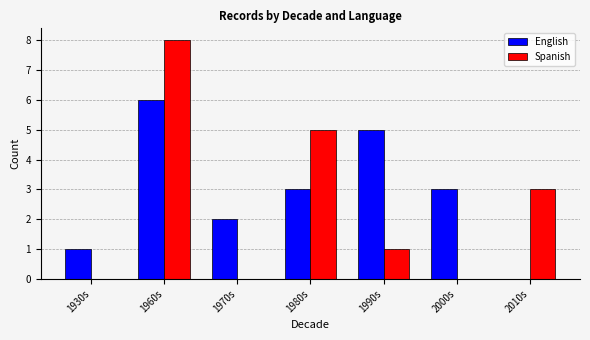

The English series shows 5 at 2000s. True or false?

False